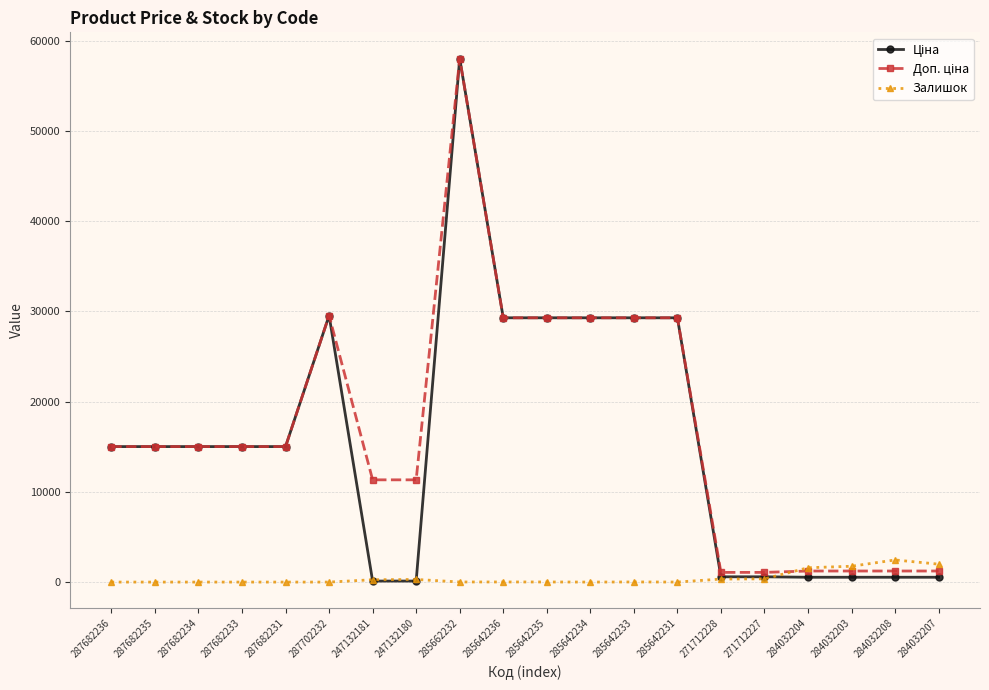

How many distinct data groups are displayed?

3